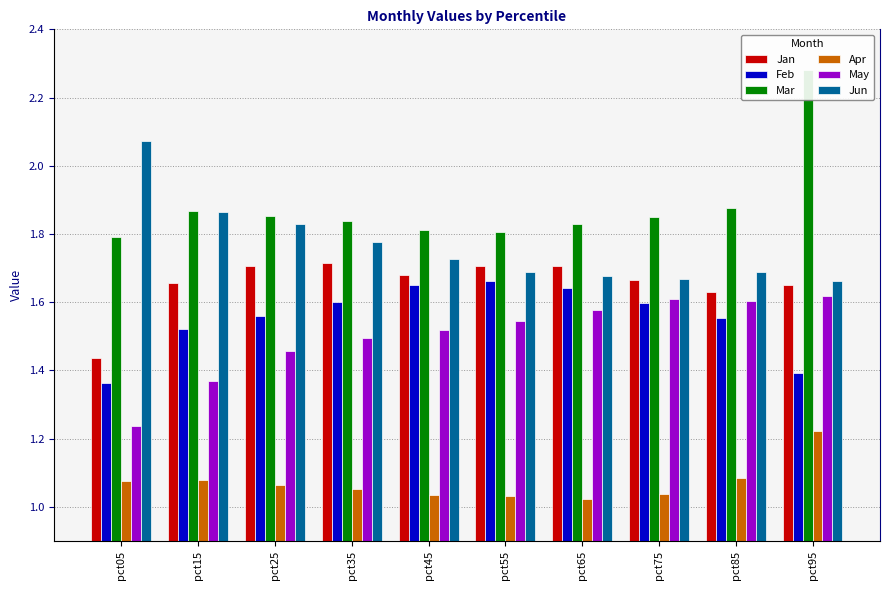

What is the difference between the second highest and minimum values in the Feb series?

0.3